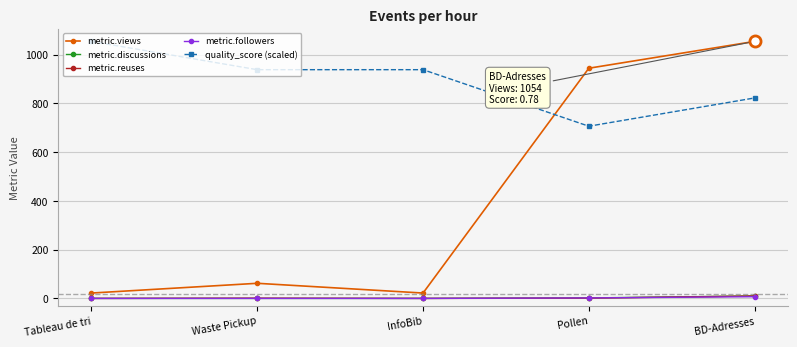

Which series changed the most between Tableau de tri and Pollen?

metric.views